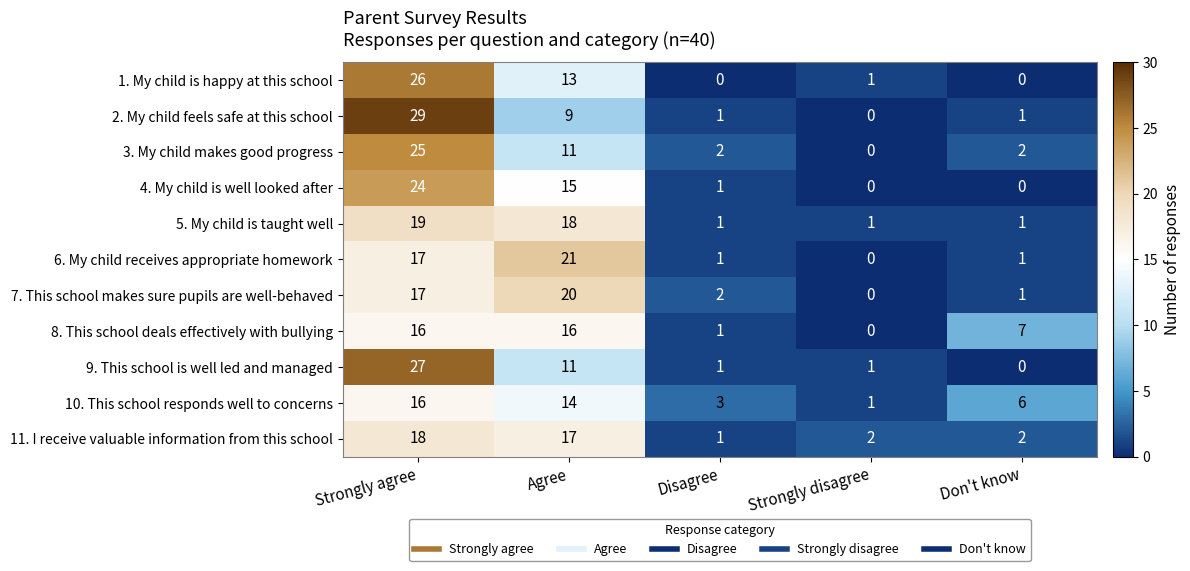

Which label corresponds to the largest value in the chart?

Strongly agree